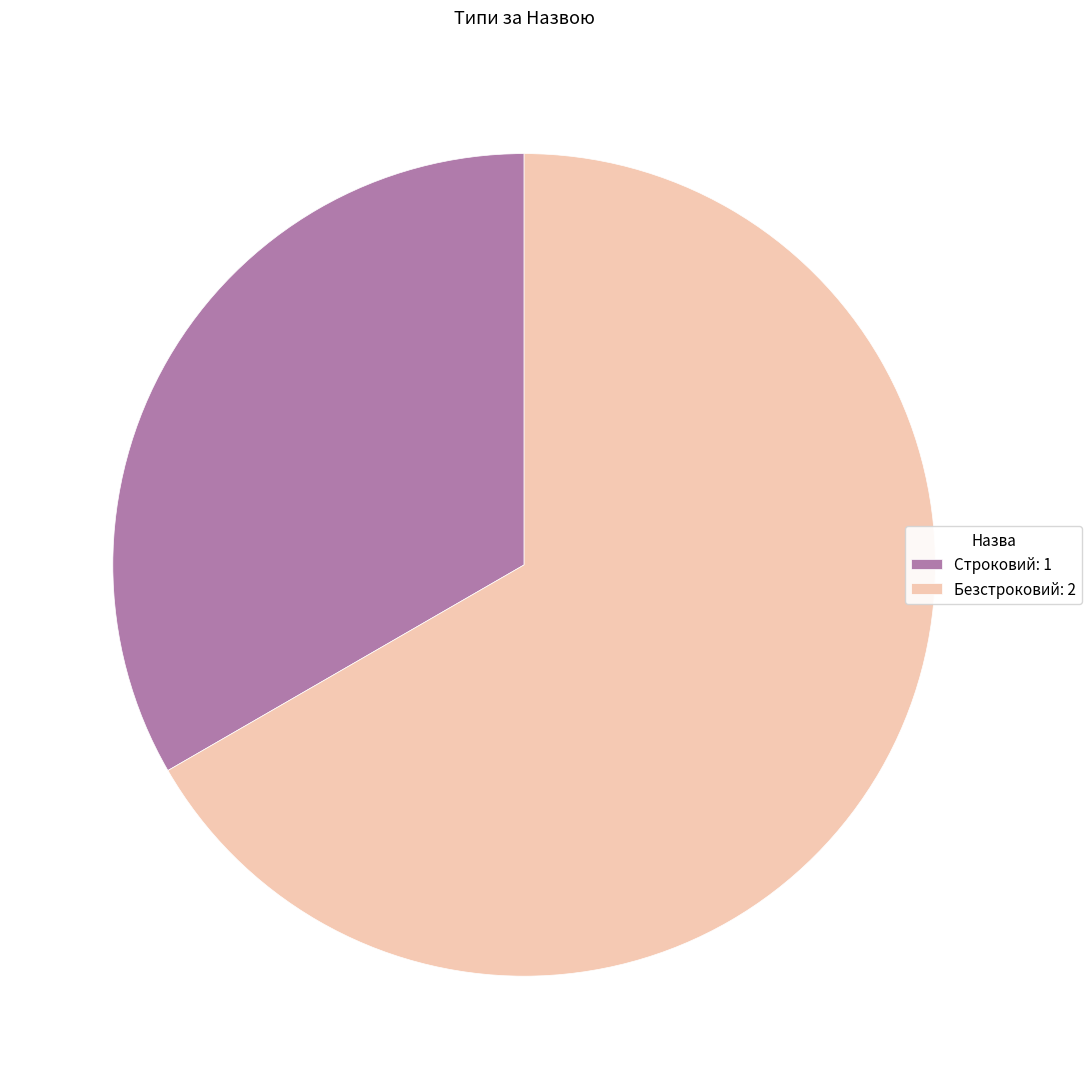

Which has a higher value, Строковий: 1 or Безстроковий: 2?

Безстроковий: 2